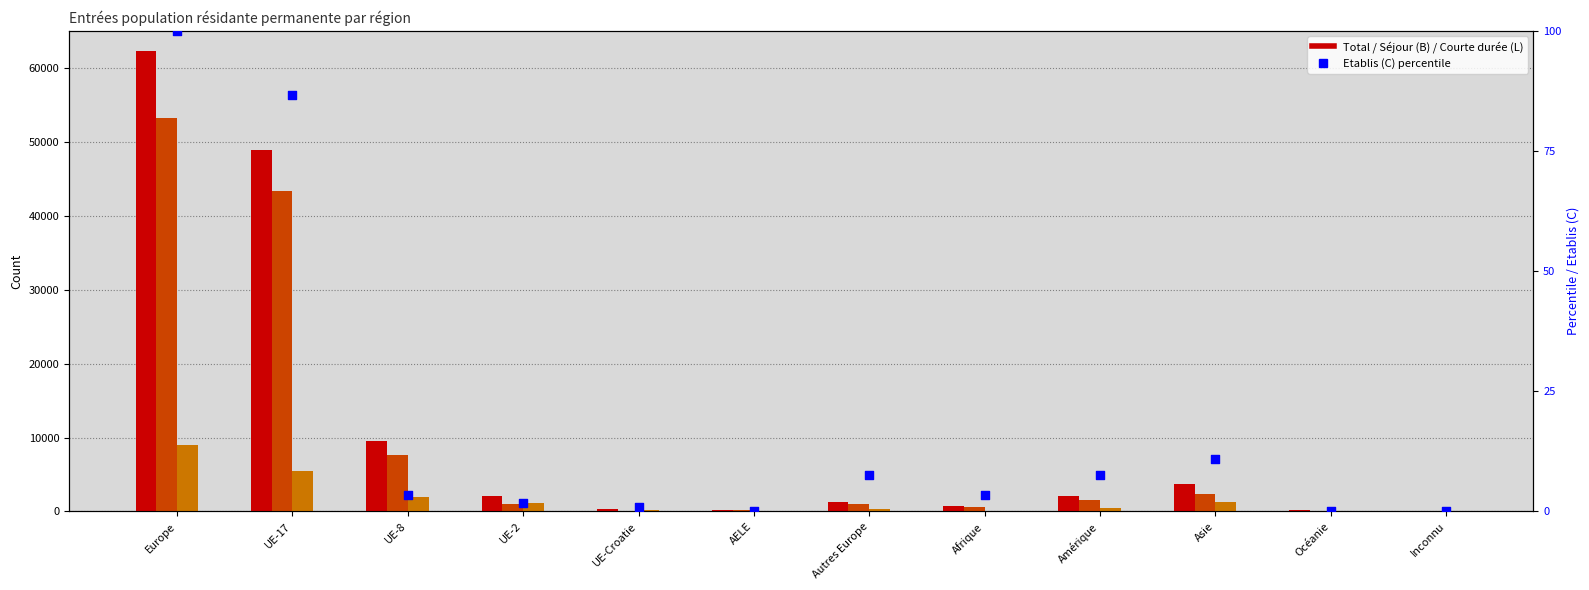

What is the total value across all series at Inconnu?

36.0